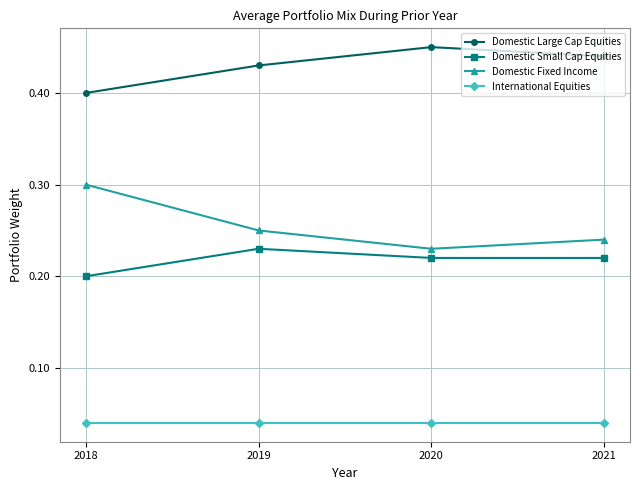

Rank the series by their maximum value, from highest to lowest.

Domestic Large Cap Equities, Domestic Fixed Income, Domestic Small Cap Equities, International Equities